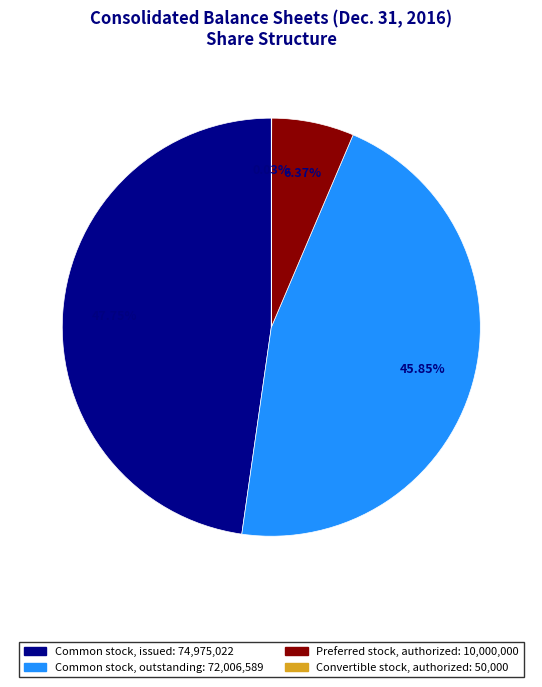

Does any single category account for the majority?

No